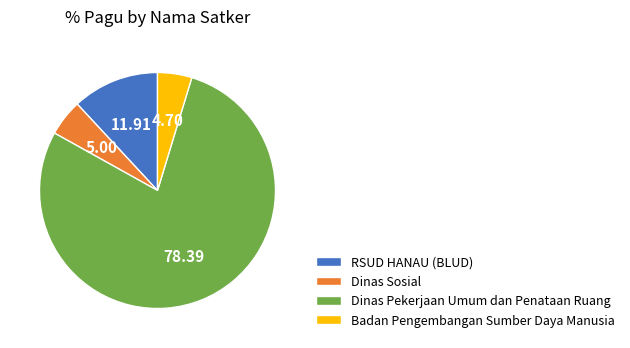

Is there any slice that represents more than half of the pie?

Yes